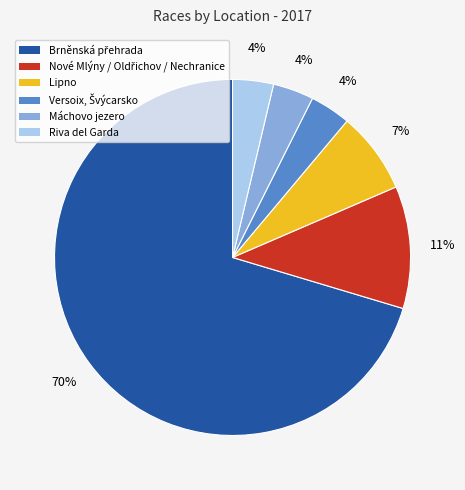

Count the number of slices in the pie.

6